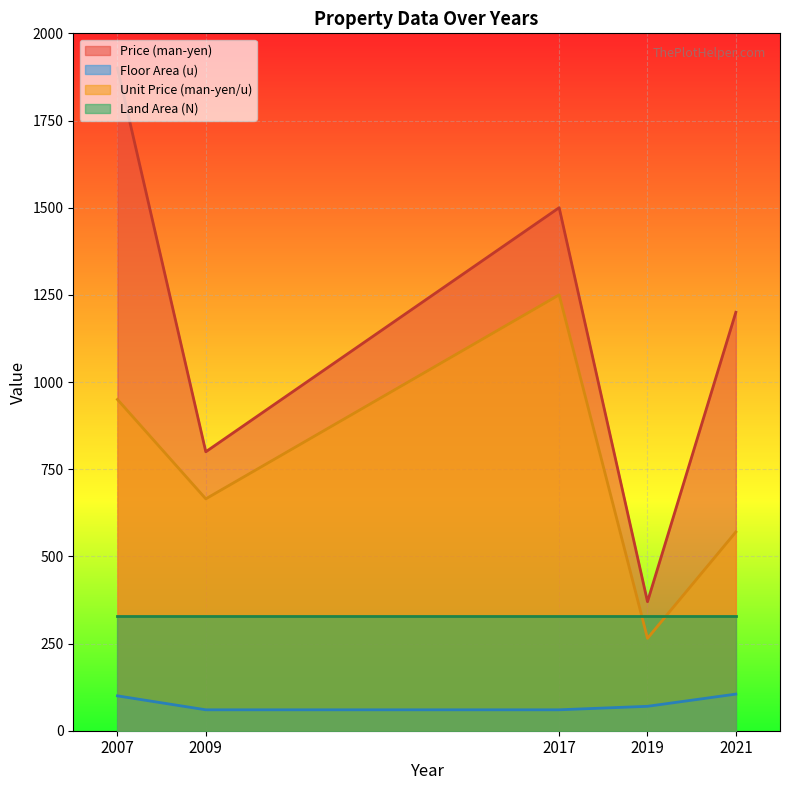

What is the maximum value shown in the chart?

1900